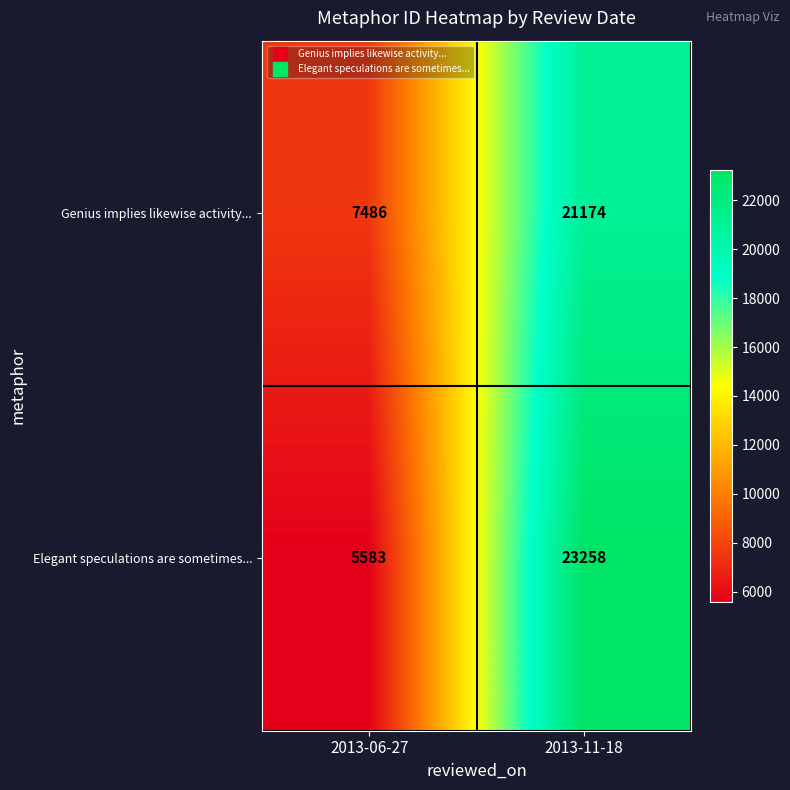

Reading left to right, list all the values displayed in this chart.

Genius implies likewise activity...: 2013-06-27=7486	2013-11-18=21174
Elegant speculations are sometimes...: 2013-06-27=5583	2013-11-18=23258